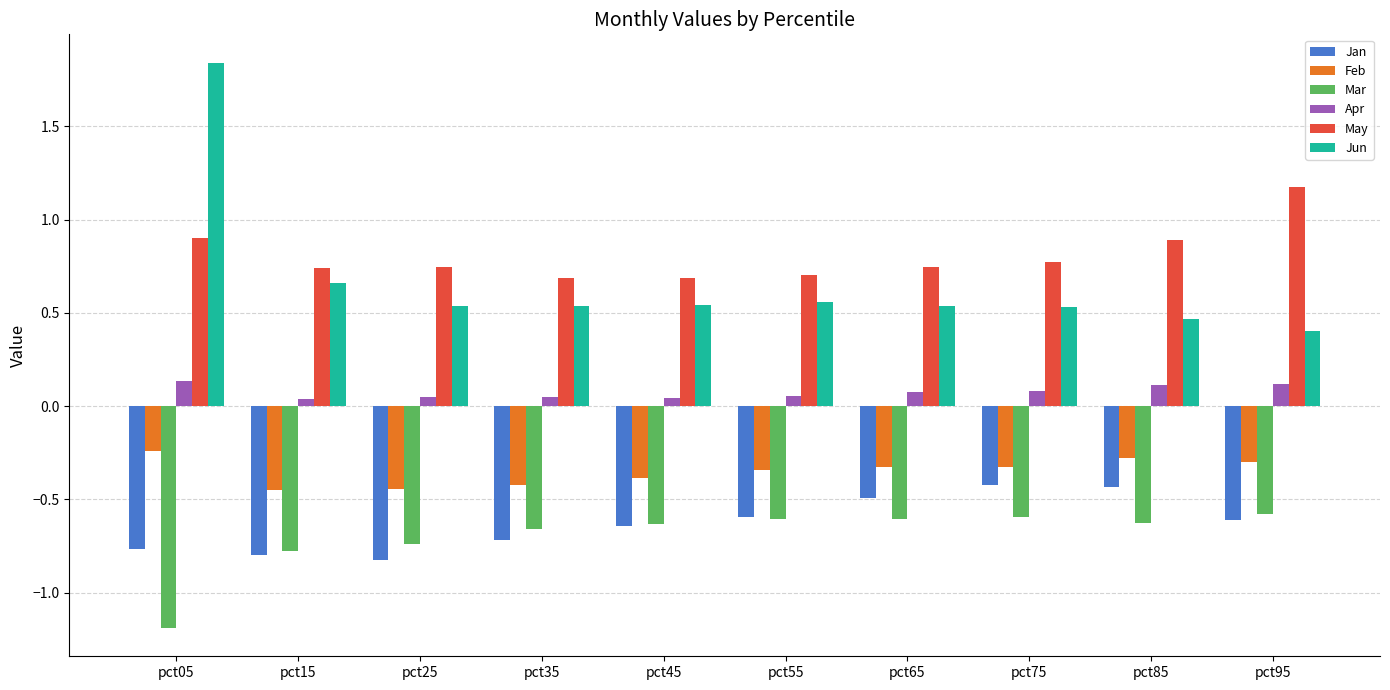

How many May values are between 0 and 1?

9